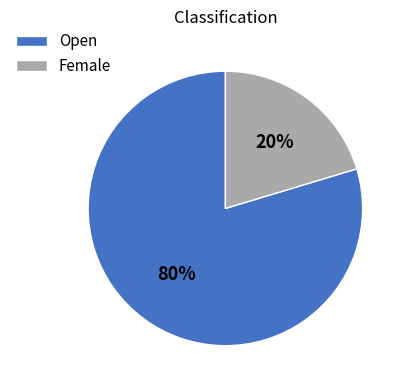

How many slices are in this pie chart?

2